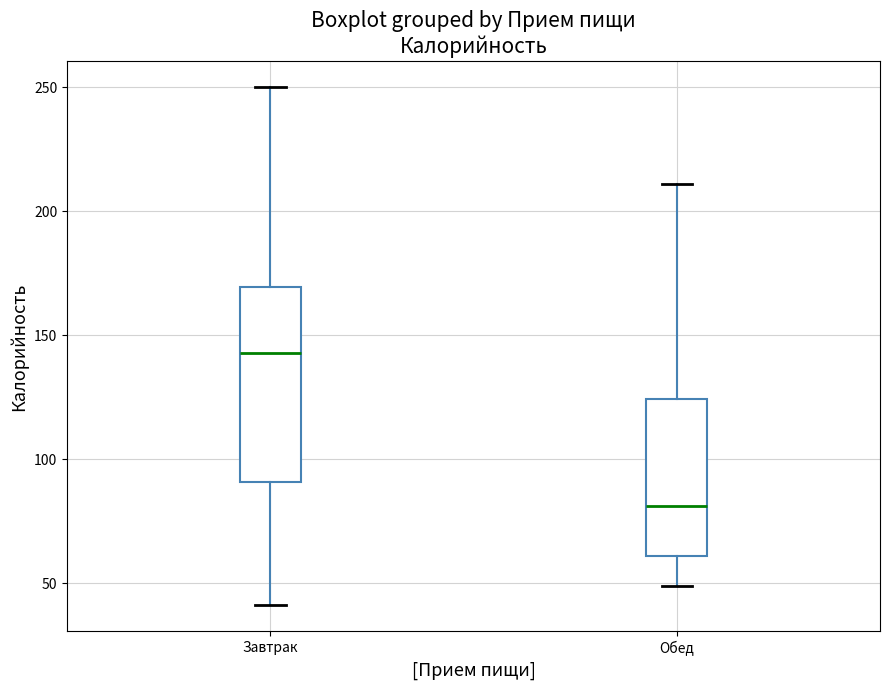

Reading left to right, read every box against the y-axis: the position of its median line, the range the box covers, and the ends of its whiskers. The values are not printed on the chart, so give them approximately, as read against the axis.

Завтрак: median 145, box 90 to 170, whiskers 40 to 250
Обед: median 80, box 60 to 125, whiskers 50 to 210